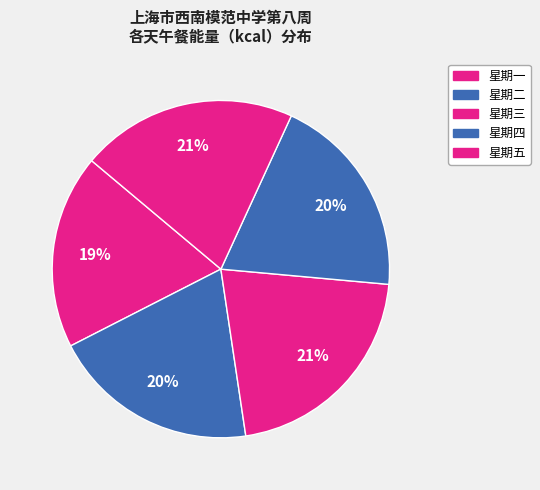

Rank the categories by value from highest to lowest.

星期三, 星期五, 星期二, 星期四, 星期一